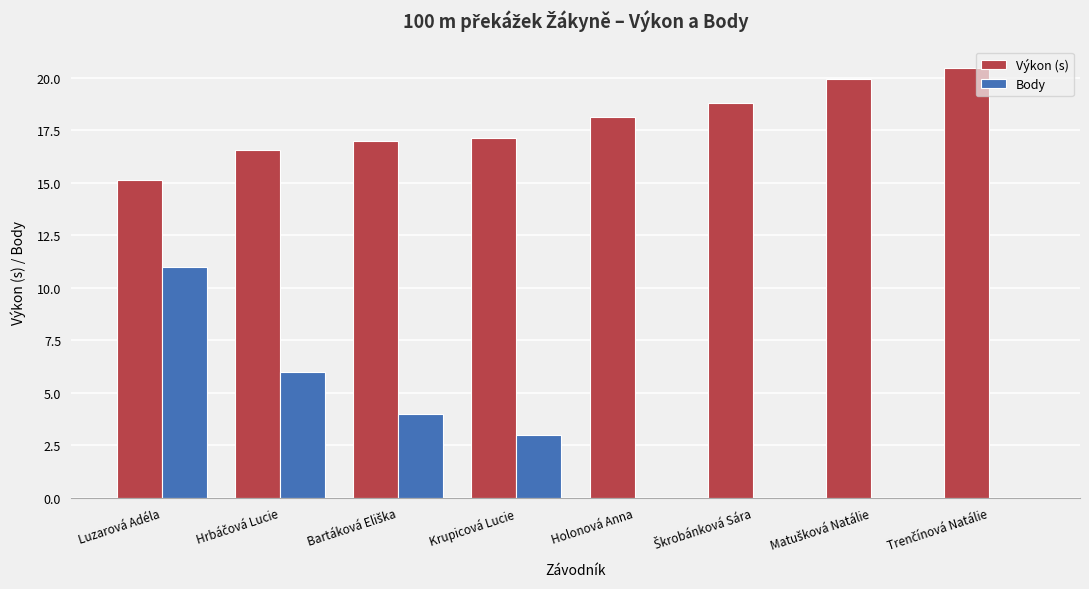

At which label does Body reach its peak?

Luzarová Adéla